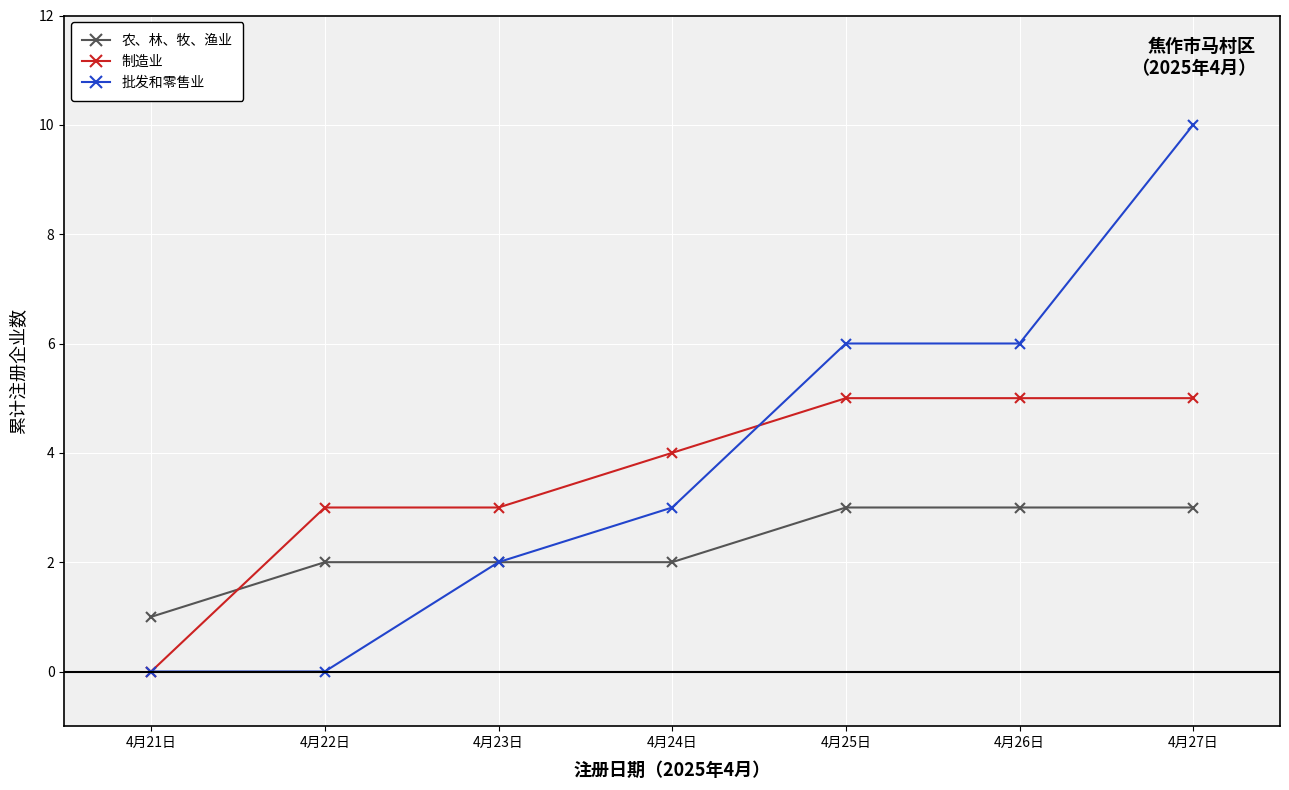

Which category has the highest value across all series?

4月27日